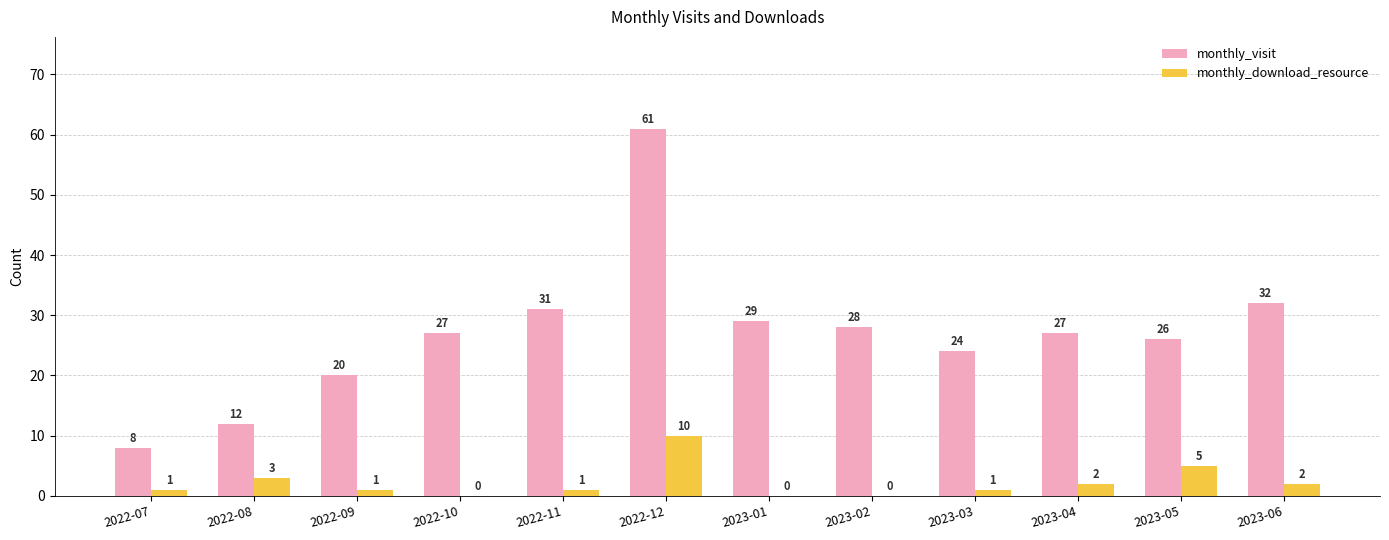

True or false: monthly_visit has a value of 11 at 2022-07.

False